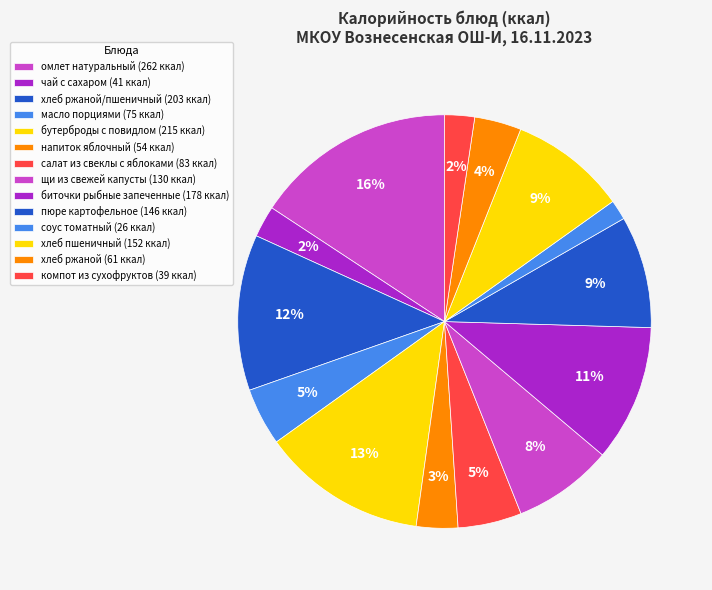

What is the largest slice in the pie chart?

омлет натуральный